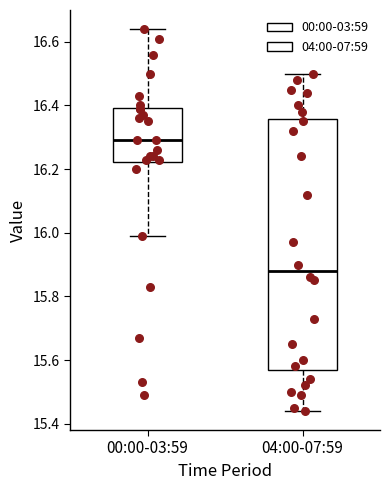

Reading left to right, transcribe this box plot: for each box, give where its median line is, the range the box spans, and where its two whiskers end, as read against the y-axis. The values are not printed on the chart, so give them approximately, as read against the axis.

00:00-03:59: median 16.30, box 16.22 to 16.40, whiskers 16.00 to 16.64
04:00-07:59: median 15.88, box 15.58 to 16.36, whiskers 15.44 to 16.50